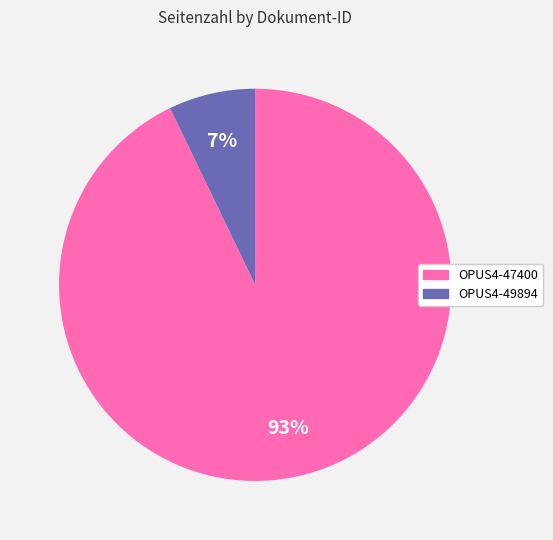

Which slice is the largest?

OPUS4-47400